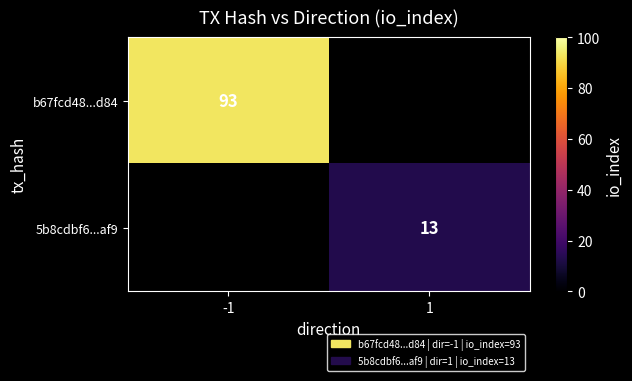

True or false: 5b8cdbf6...af9 has a value of 13 at 1.

True